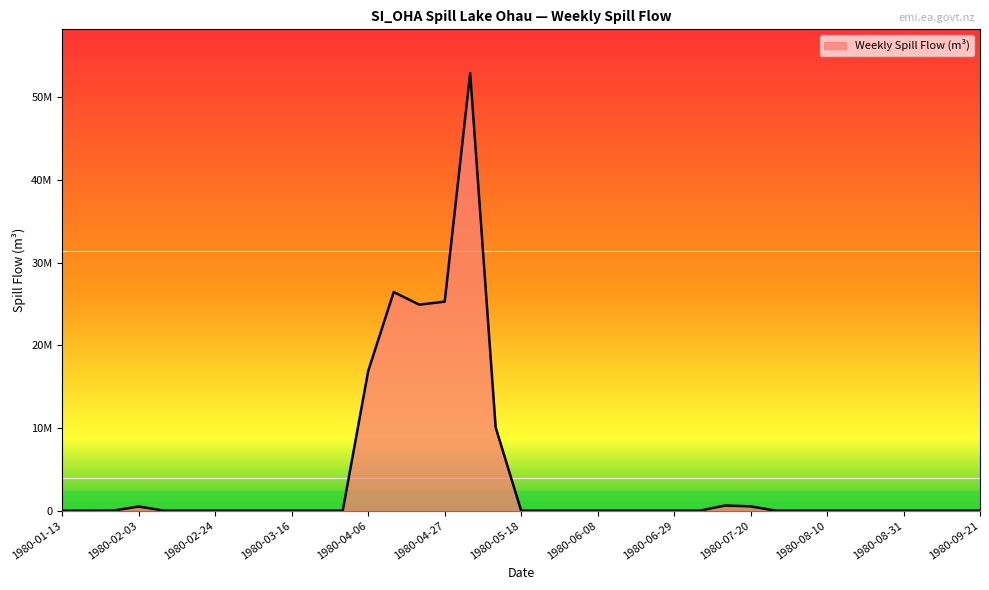

Is this an area chart (filled region under the line)?

Yes